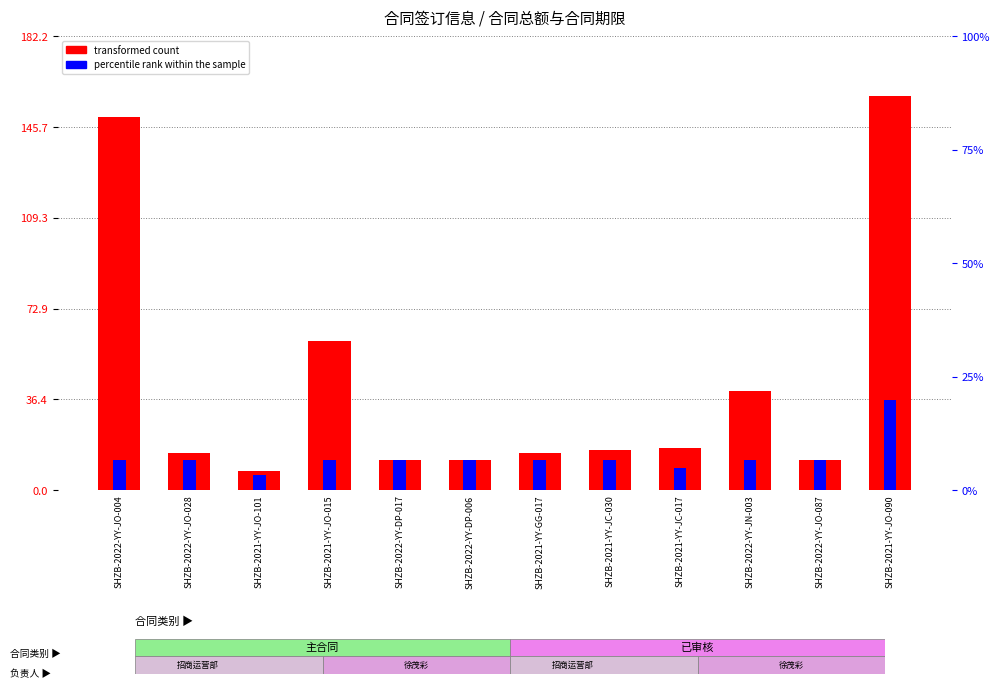

What is the average value of the transformed count series?

42.9